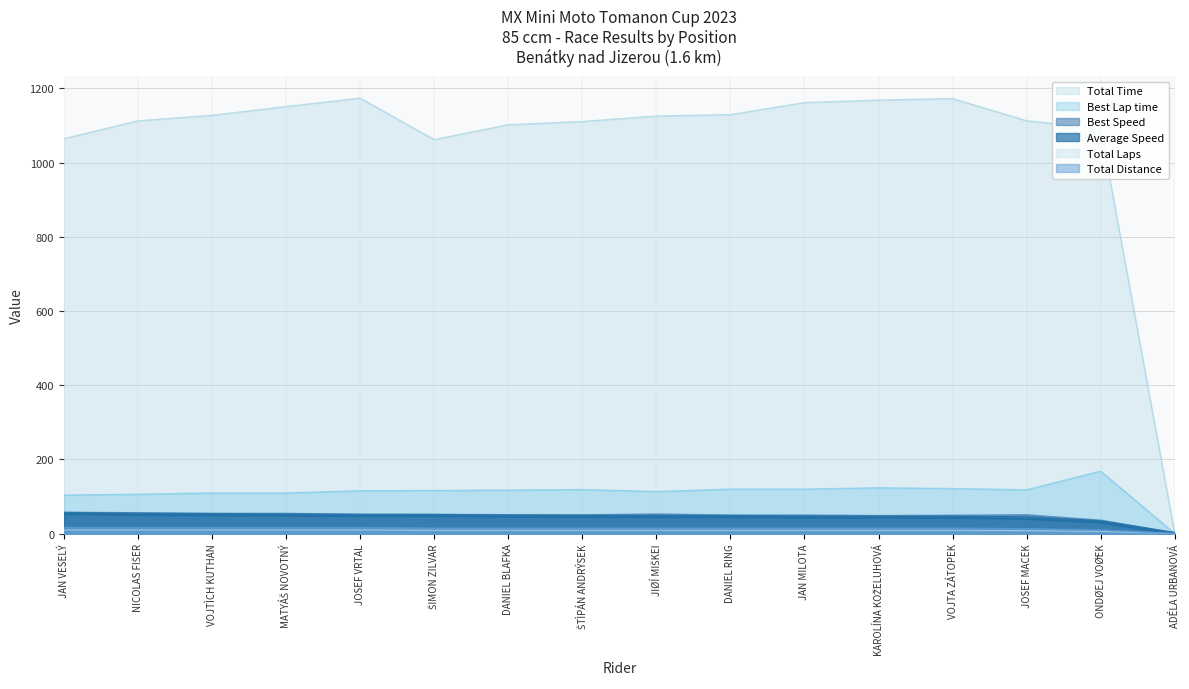

Which series has the largest total across all categories?

Total Time